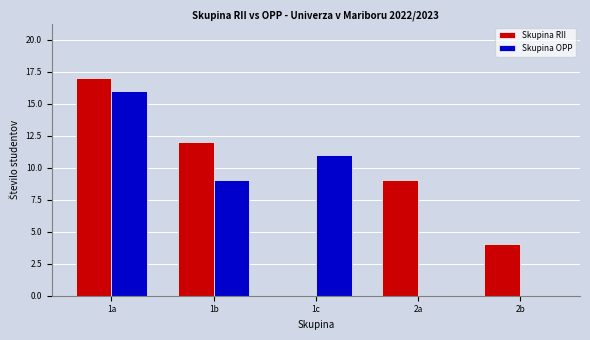

What is the sum of the Skupina OPP values at 1a and 2b?

16